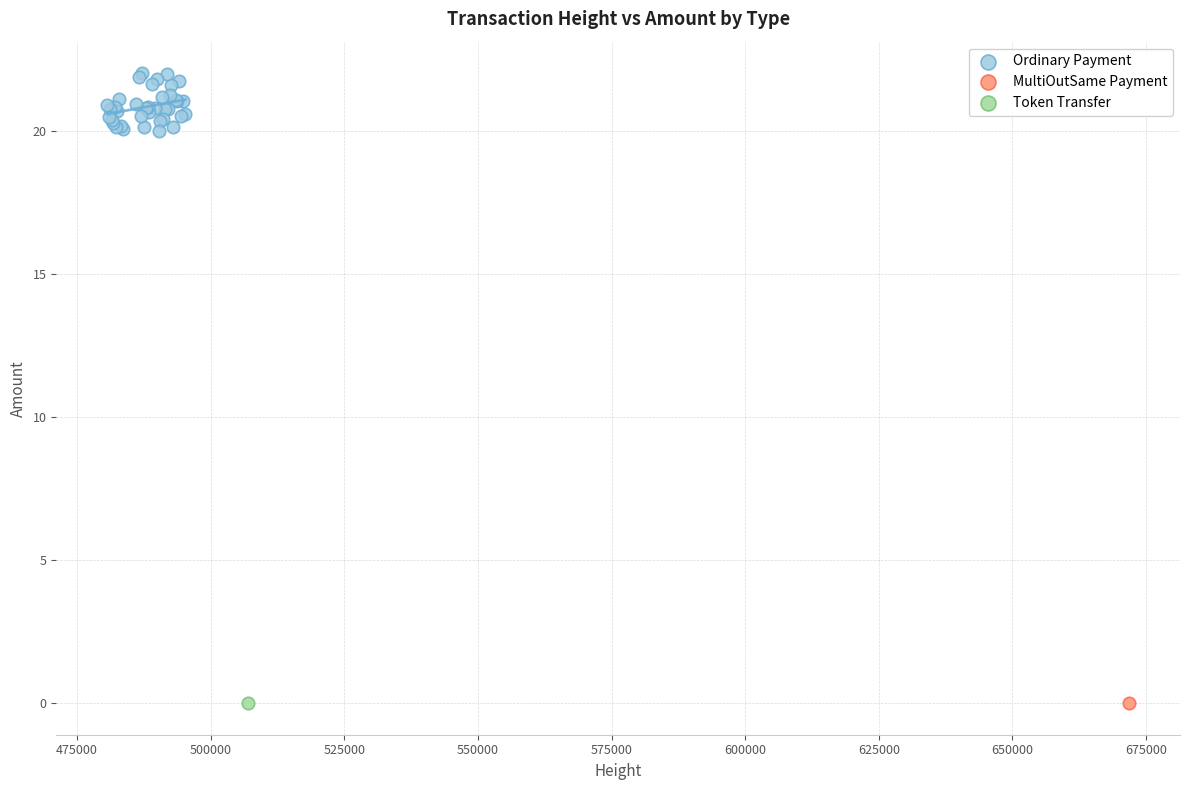

What are all the series names shown in the legend?

Ordinary Payment, MultiOutSame Payment, Token Transfer